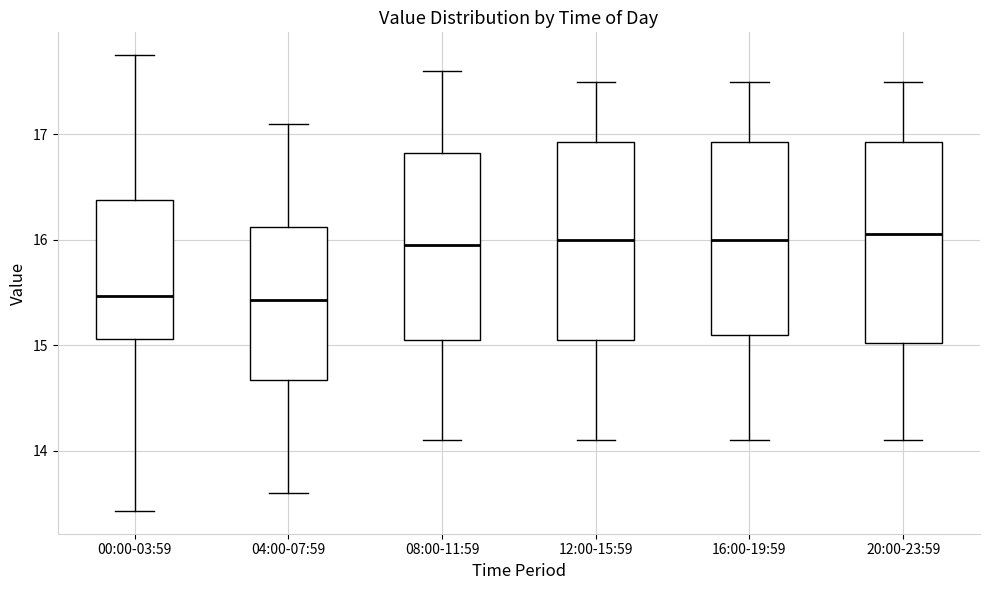

Reading left to right, transcribe this box plot: for each box, give where its median line is, the range the box spans, and where its two whiskers end, as read against the y-axis. The values are not printed on the chart, so give them approximately, as read against the axis.

00:00-03:59: median 15.5, box 15.1 to 16.4, whiskers 13.4 to 17.8
04:00-07:59: median 15.4, box 14.7 to 16.1, whiskers 13.6 to 17.1
08:00-11:59: median 16.0, box 15.1 to 16.8, whiskers 14.1 to 17.6
12:00-15:59: median 16.0, box 15.1 to 16.9, whiskers 14.1 to 17.5
16:00-19:59: median 16.0, box 15.1 to 16.9, whiskers 14.1 to 17.5
20:00-23:59: median 16.1, box 15.0 to 16.9, whiskers 14.1 to 17.5